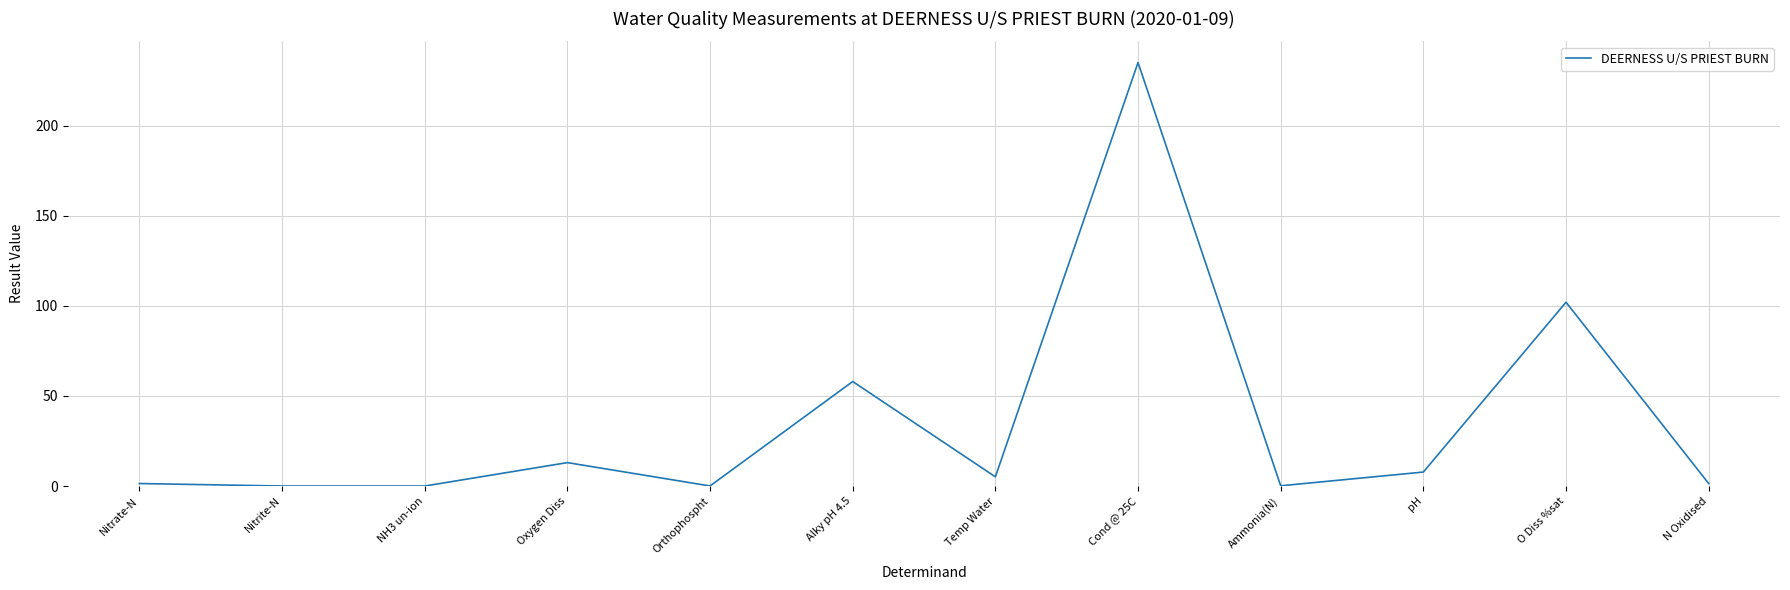

What is the change in value from NH3 un-ion to N Oxidised?

+1.4